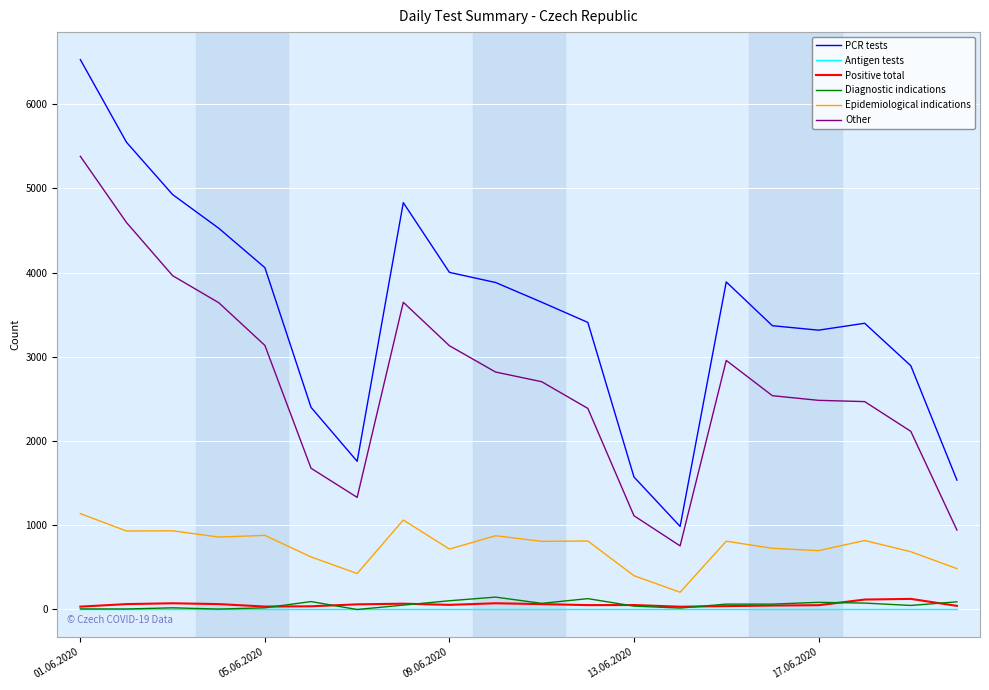

True or false: Diagnostic indications and PCR tests intersect in this chart.

False